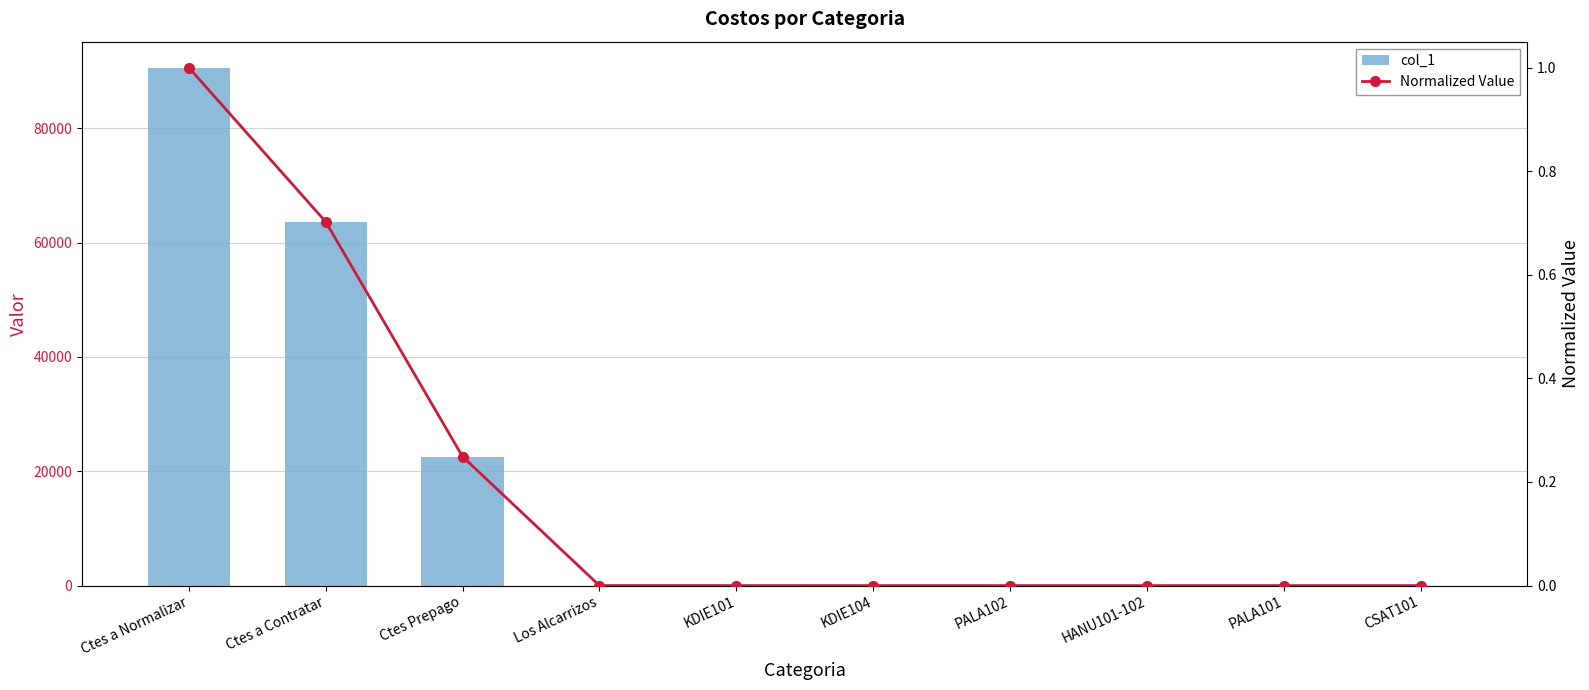

At which label does col_1 first exceed 3?

Ctes a Normalizar